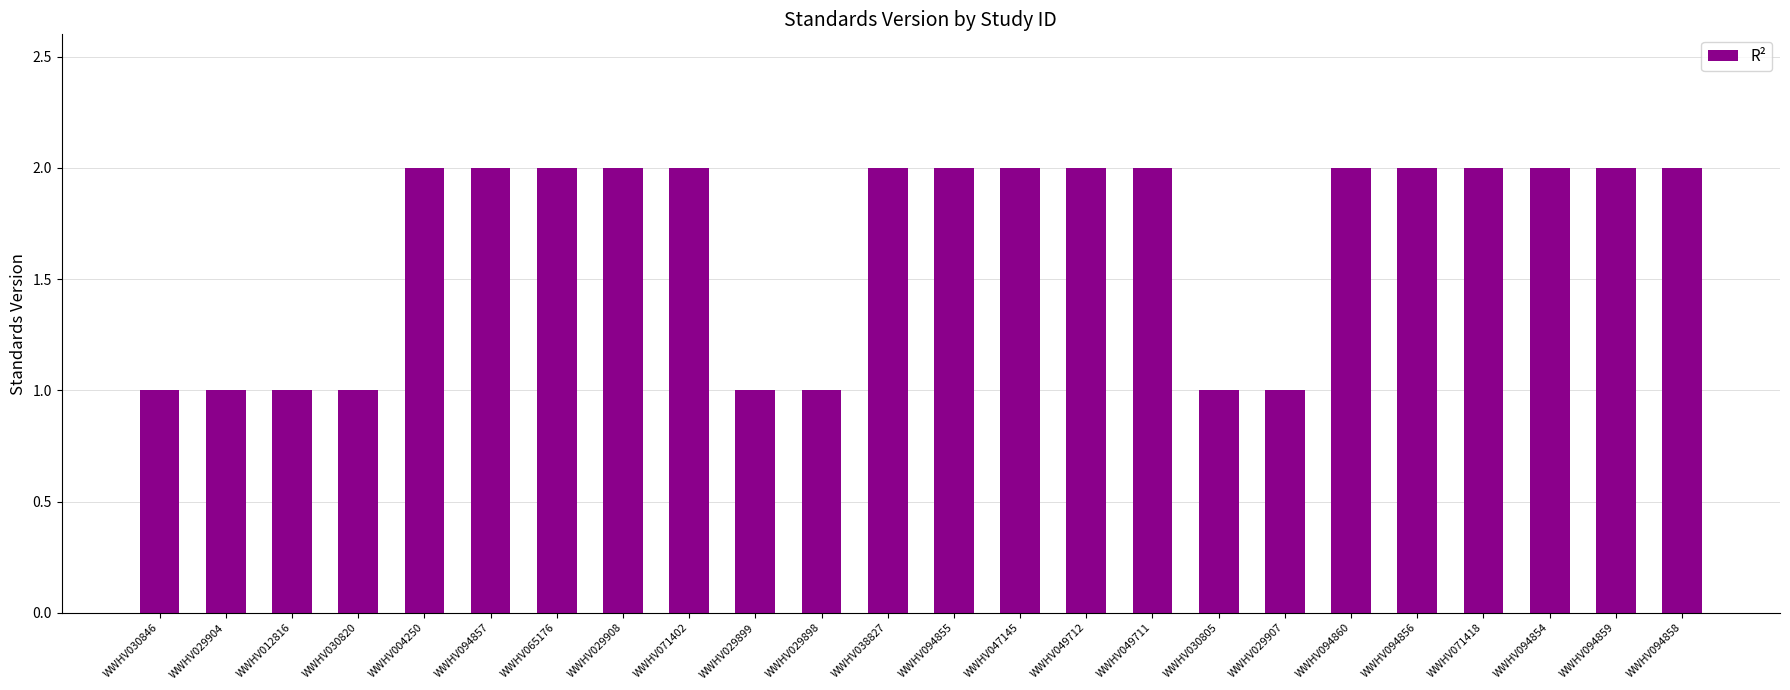

Which has a higher value, WWHV029899 or WWHV094854?

WWHV094854